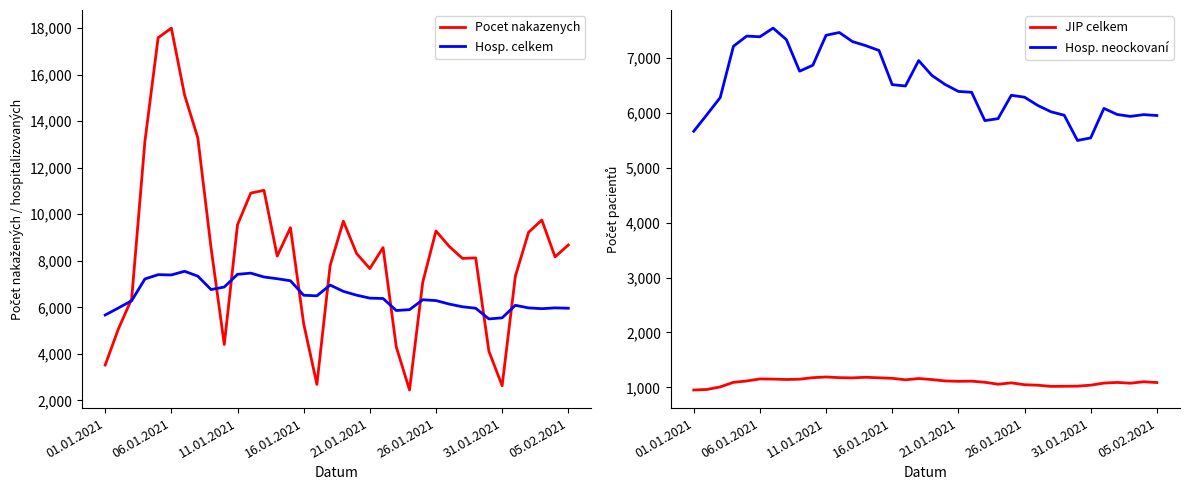

How many lines are shown in the chart?

4